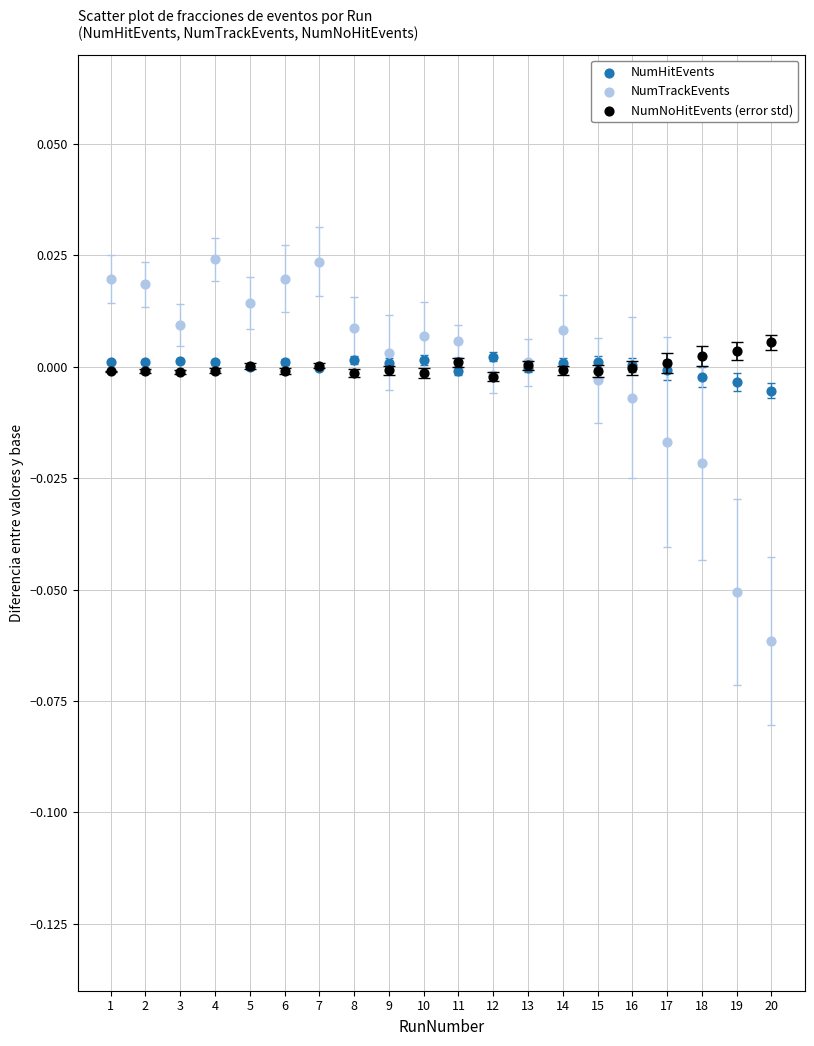

What are all the series names shown in the legend?

NumHitEvents, NumTrackEvents, NumNoHitEvents (error std)